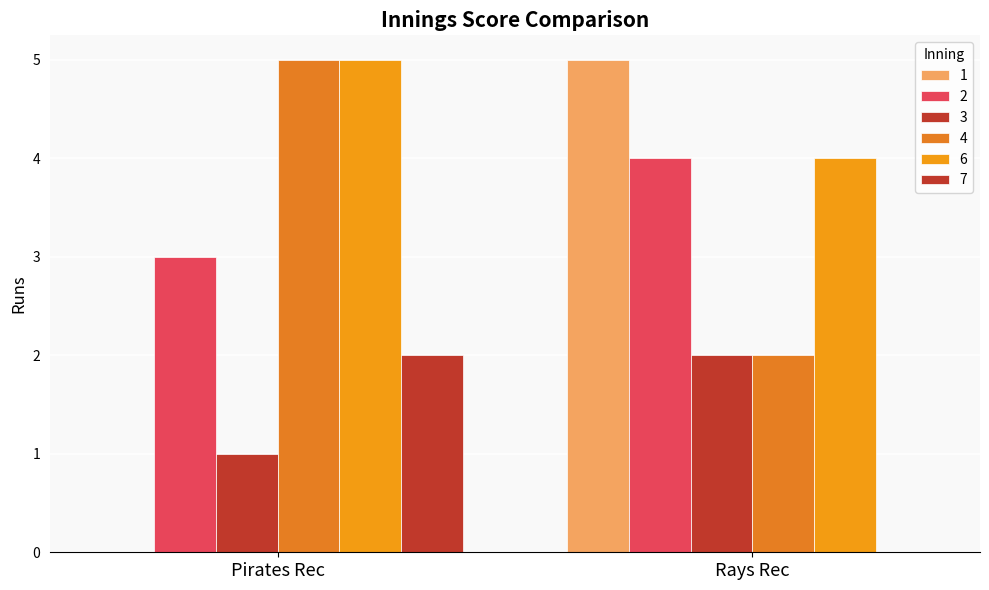

List the series in order of their peak value, lowest first.

3, 7, 2, 1, 4, 6